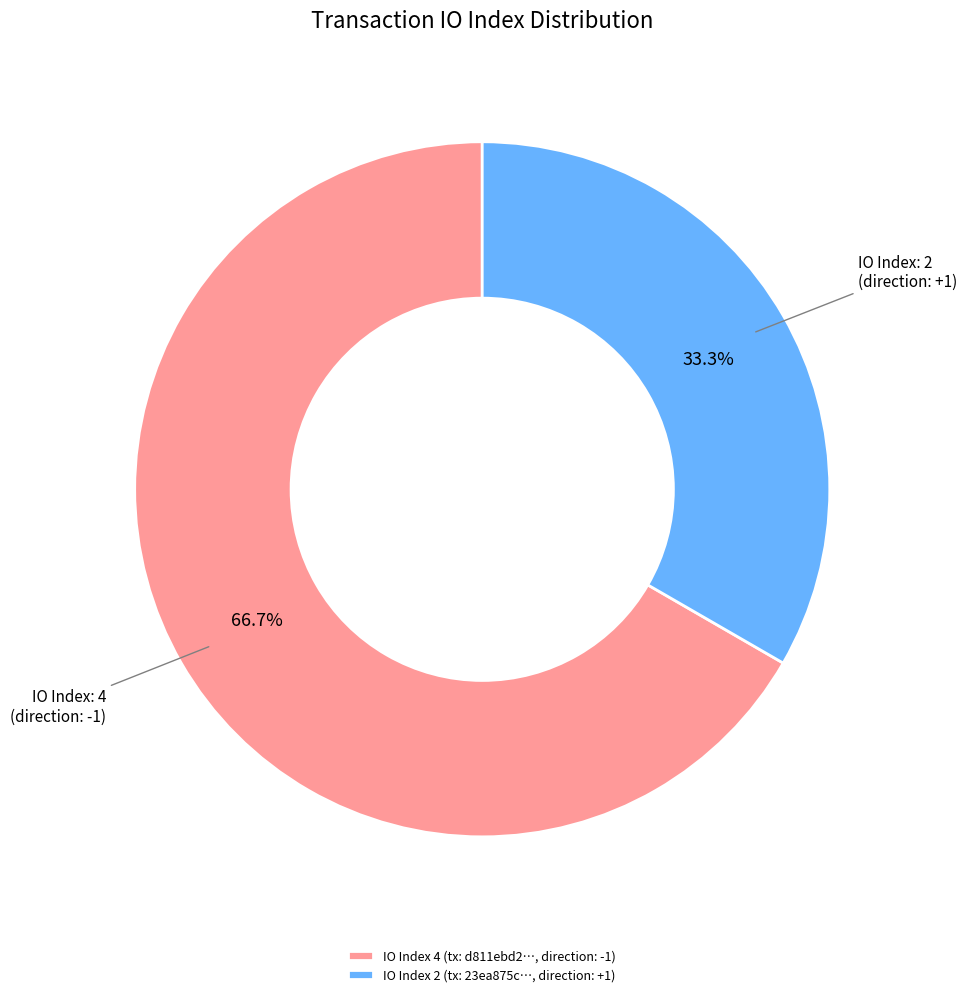

What is the total percentage of IO Index 4 (tx: d811ebd2…, direction: -1) and IO Index 2 (tx: 23ea875c…, direction: +1)?

100.0%